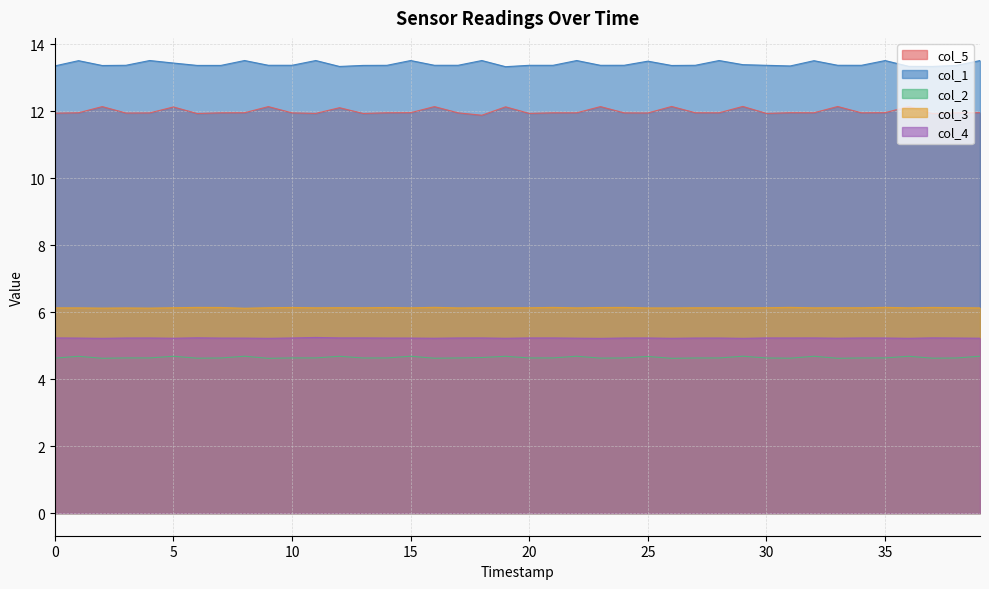

What is the minimum value shown in the chart?

4.6